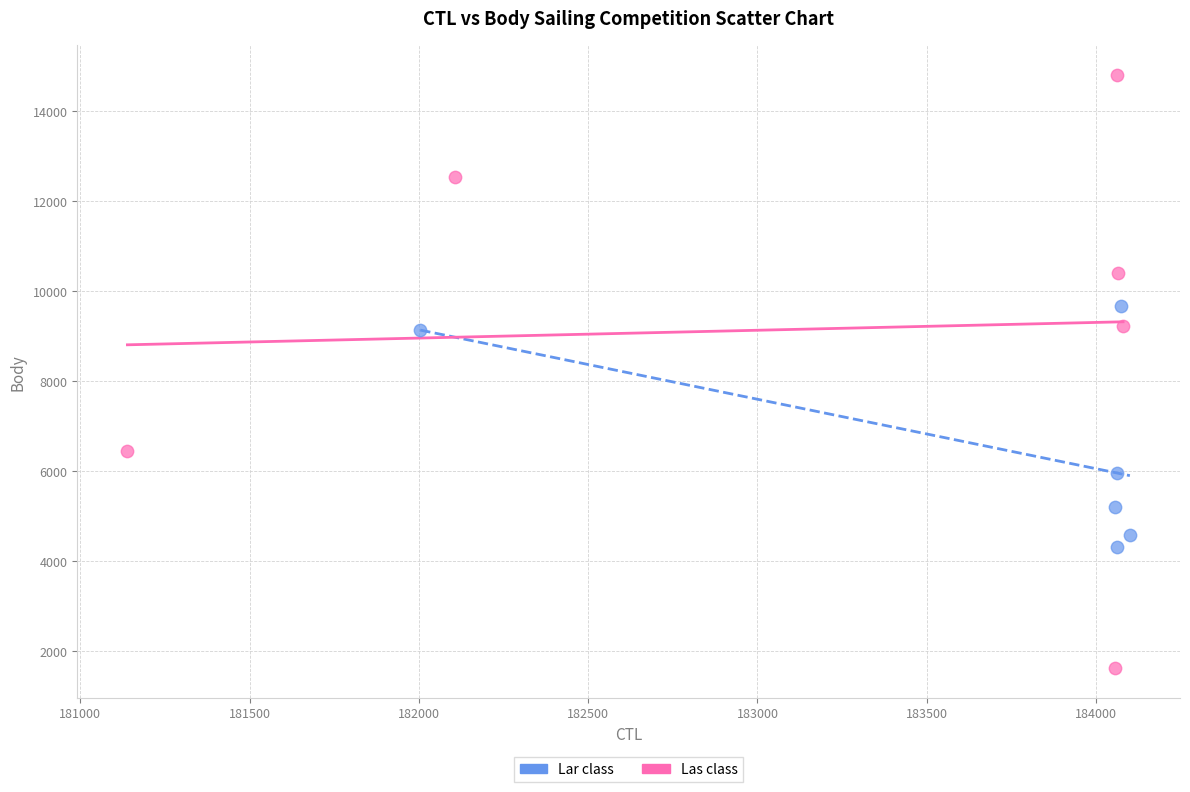

Which series contains the lowest Y value?

Las class